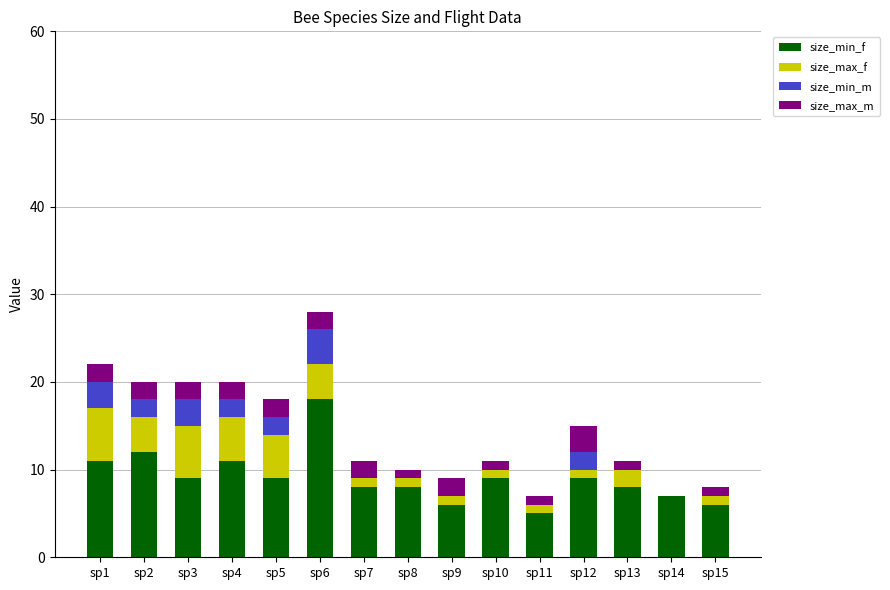

Is it true that size_min_f equals 11 at sp4?

True